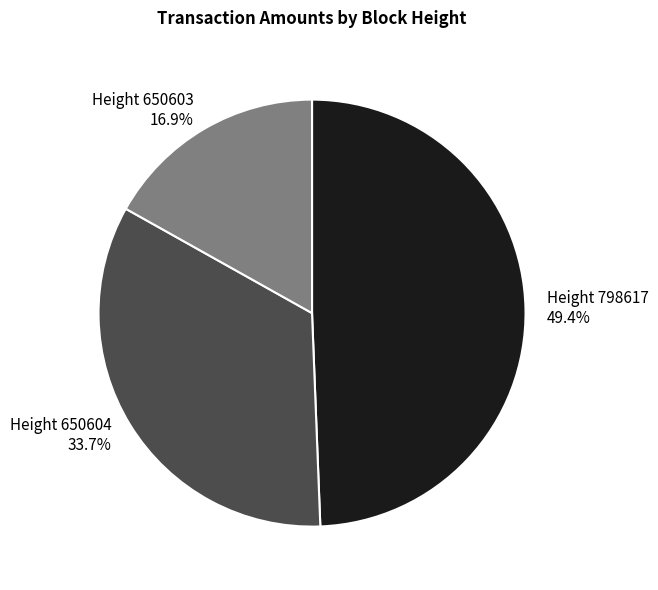

Is there any slice that represents more than half of the pie?

No